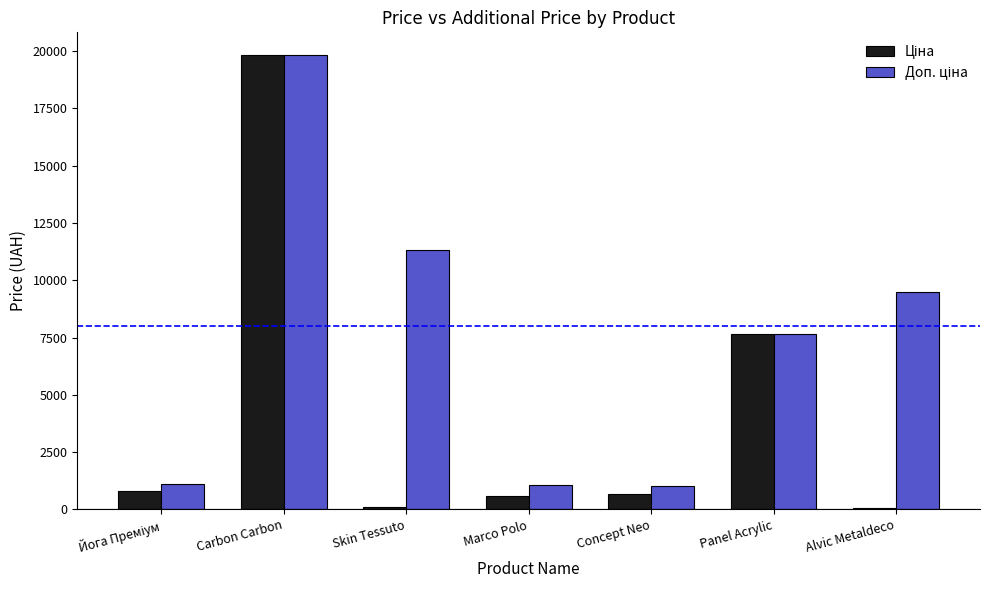

What is the greatest value displayed?

19831.1